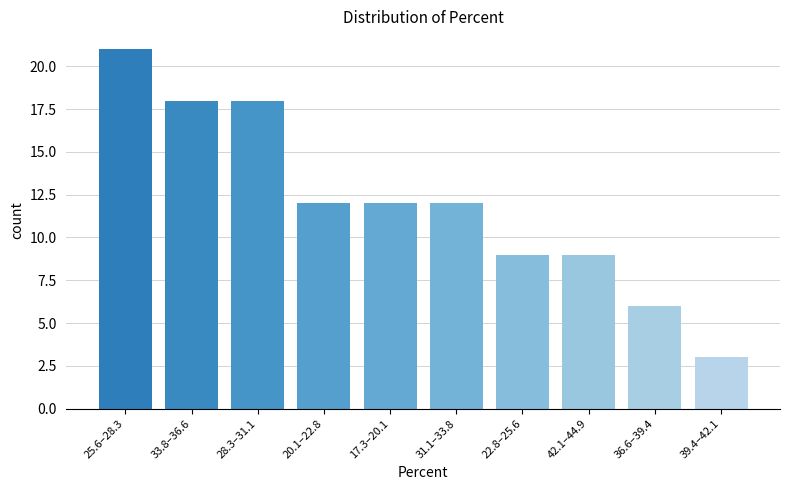

Reading left to right, transcribe all the data shown in this chart.

25.6–28.3=21	33.8–36.6=18	28.3–31.1=18	20.1–22.8=12	17.3–20.1=12	31.1–33.8=12	22.8–25.6=9	42.1–44.9=9	36.6–39.4=6	39.4–42.1=3